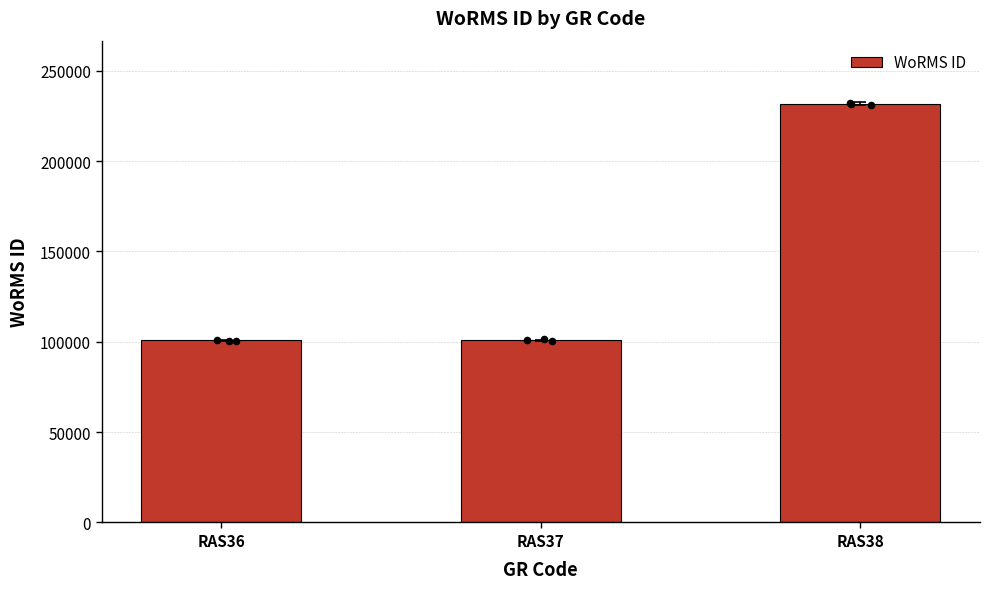

What is the change in value from RAS36 to RAS38?

+131055